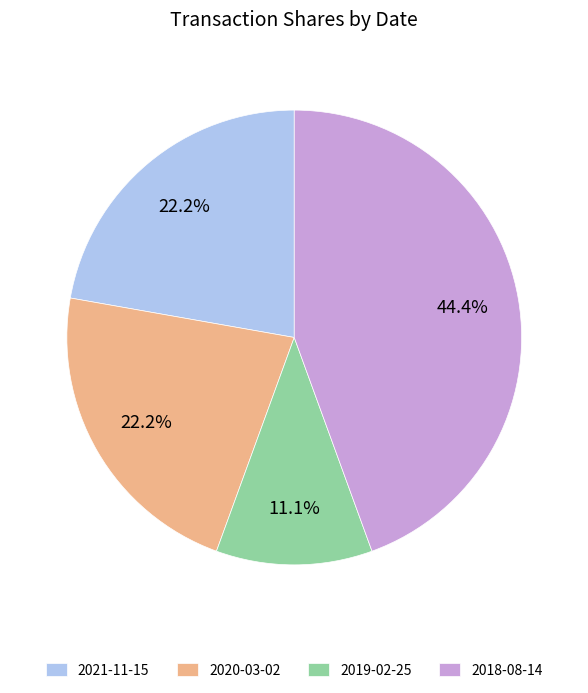

Is the sum of 2020-03-02 and 2018-08-14 greater than half?

Yes